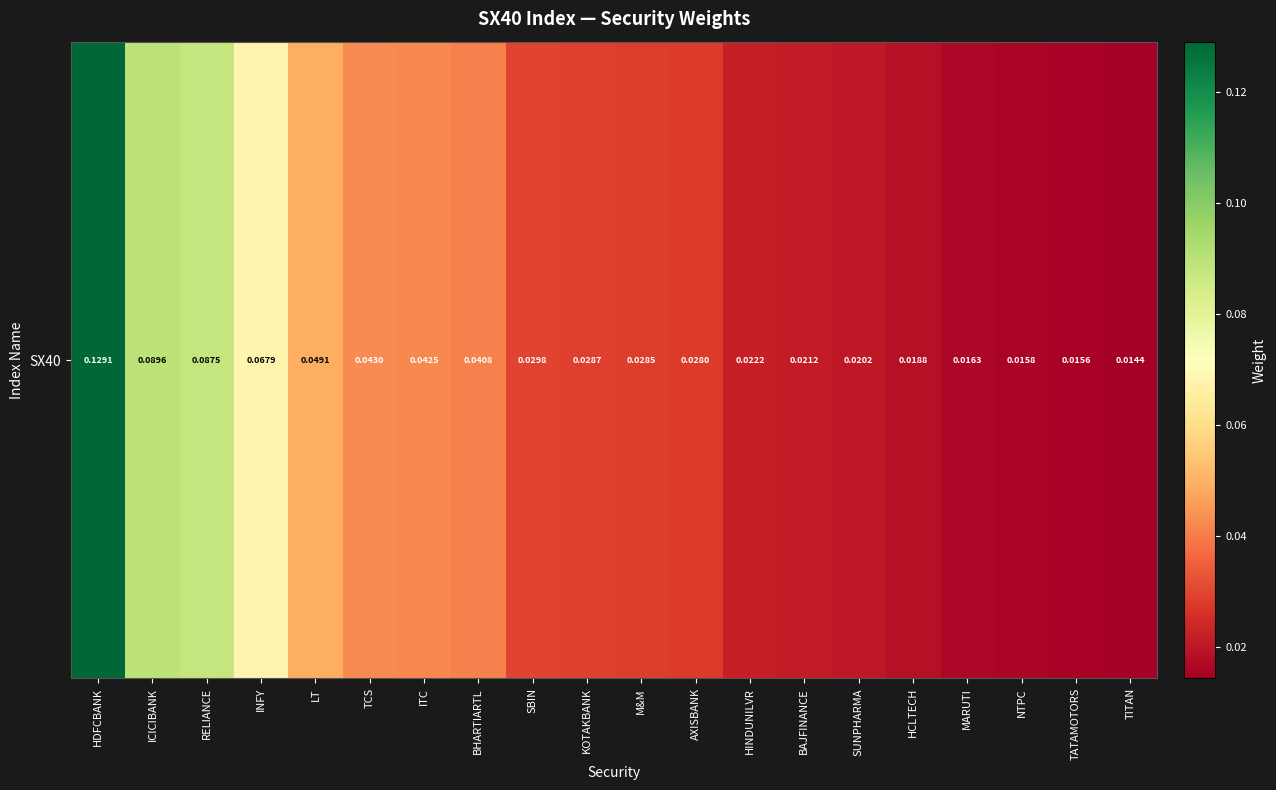

Reading left to right, extract all data points from this chart.

0.1	0.1	0.1	0.1	0.0	0.0	0.0	0.0	0.0	0.0	0.0	0.0	0.0	0.0	0.0	0.0	0.0	0.0	0.0	0.0